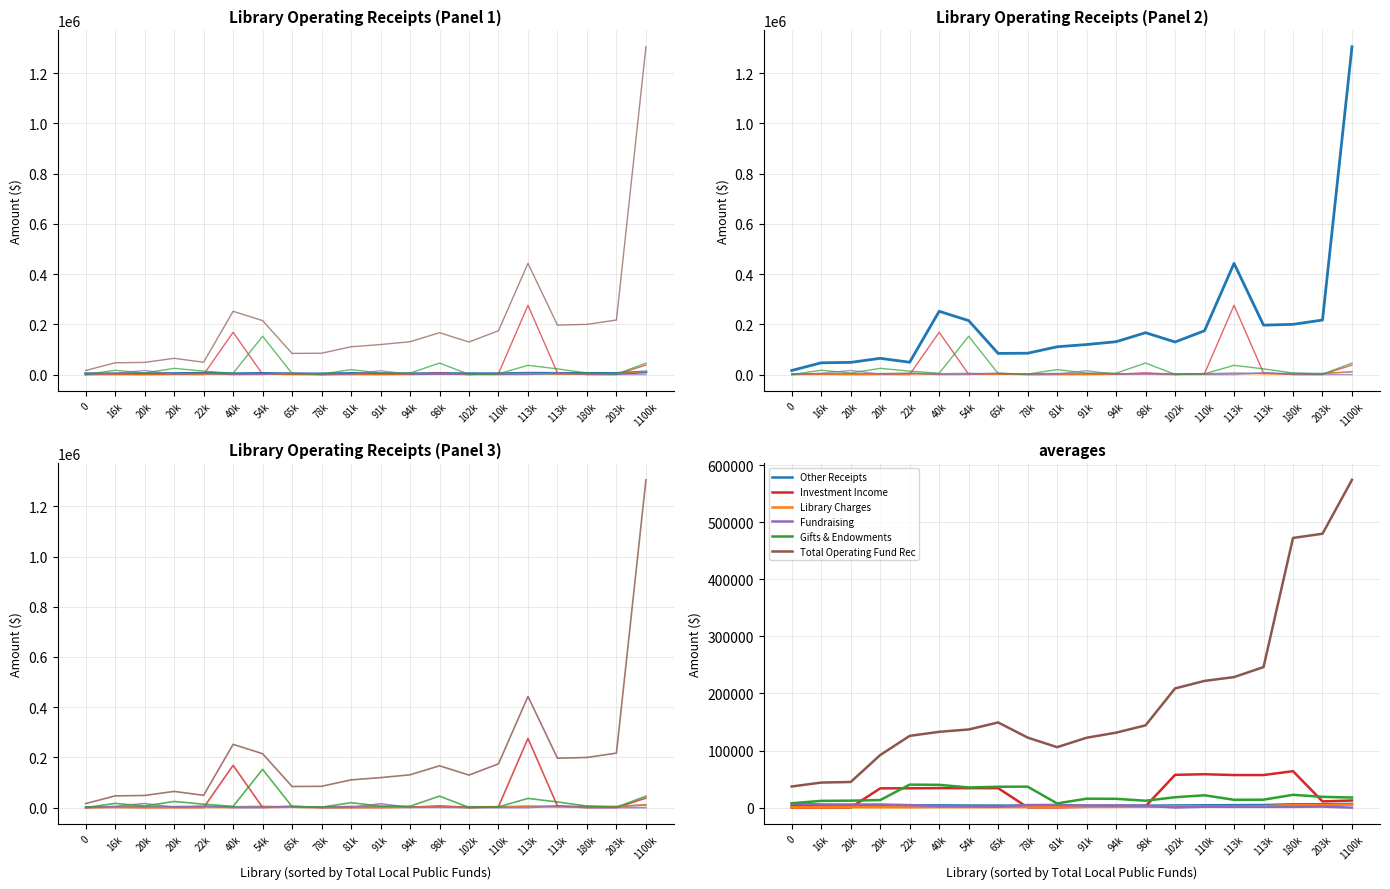

What is the label of the 16th point from the right?

22k